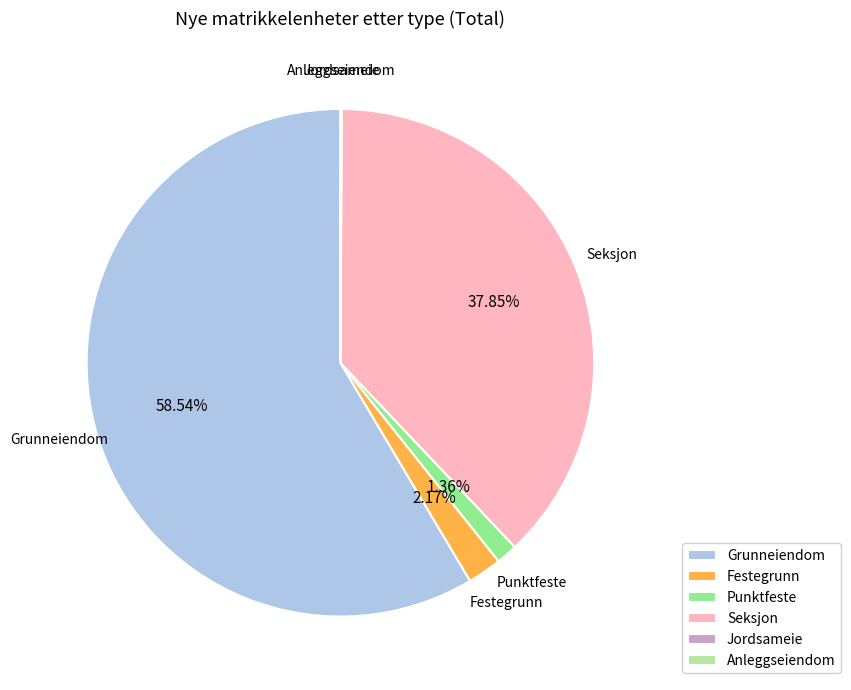

What is the total percentage of Seksjon and Grunneiendom?

96.4%